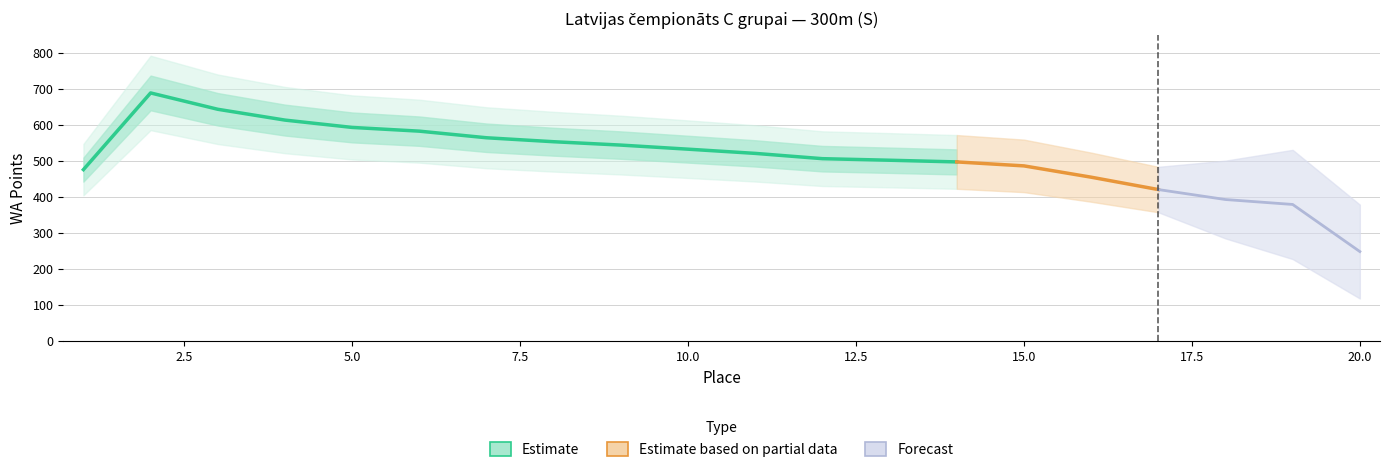

Which has a higher value, 9 or 15?

9